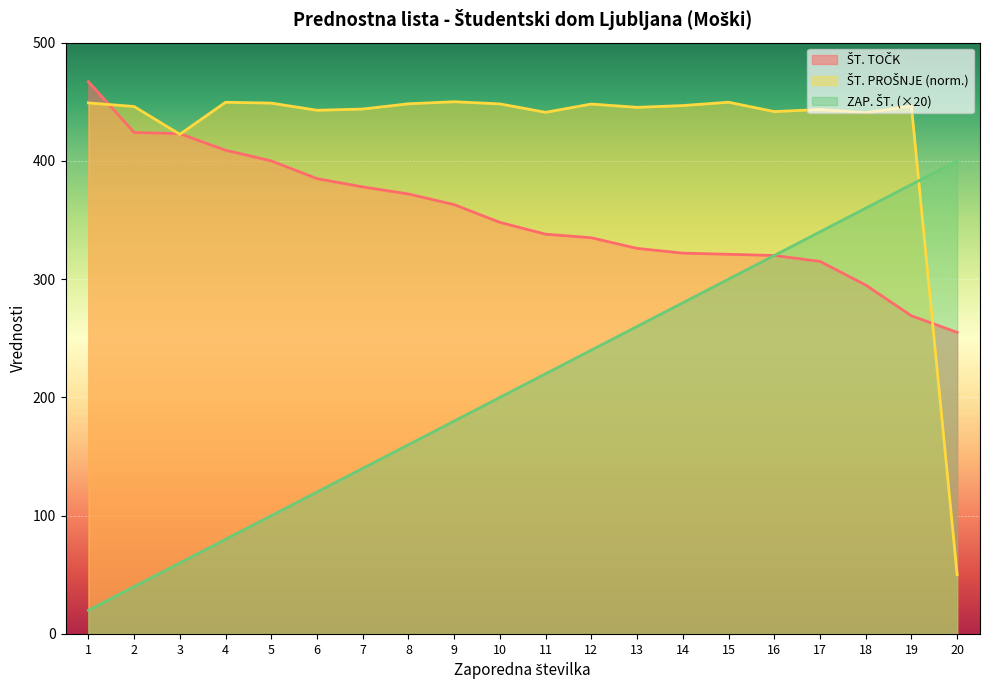

Reading right to left, what are all the values shown in this chart?

ŠT. TOČK: 20=255.0	19=269.0	18=295.0	17=315.0	16=320.0	15=321.0	14=322.0	13=326.0	12=335.0	11=338.0	10=348.0	9=363.0	8=372.0	7=378.0	6=385.0	5=400.0	4=409.0	3=423.0	2=424.0	1=467.0
ŠT. PROŠNJE (scaled): 20=50.0	19=446.4	18=440.7	17=443.5	16=441.7	15=449.6	14=446.8	13=445.3	12=448.1	11=441.1	10=448.2	9=450.0	8=448.3	7=443.8	6=442.8	5=448.8	4=449.6	3=422.5	2=446.0	1=449.0
ZAP. ŠT.: 20=400.0	19=380.0	18=360.0	17=340.0	16=320.0	15=300.0	14=280.0	13=260.0	12=240.0	11=220.0	10=200.0	9=180.0	8=160.0	7=140.0	6=120.0	5=100.0	4=80.0	3=60.0	2=40.0	1=20.0